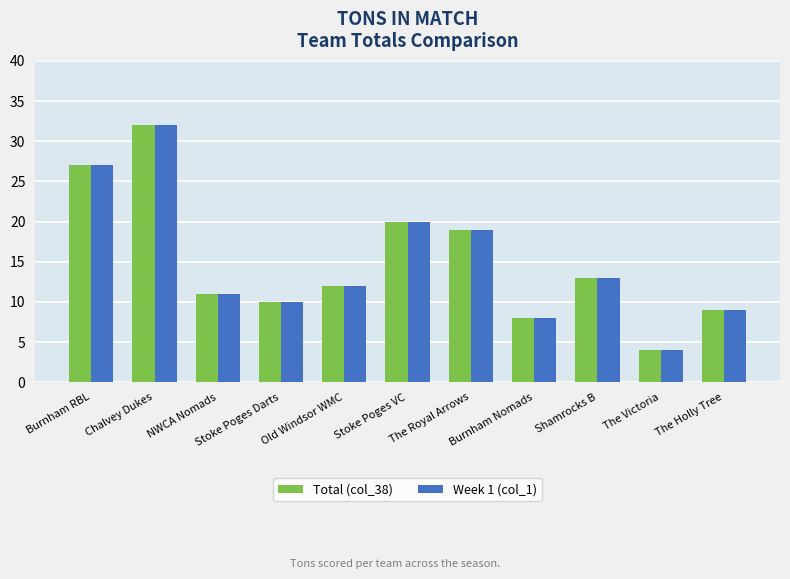

The Week 1 (col_1) series shows 4 at The Victoria. True or false?

True